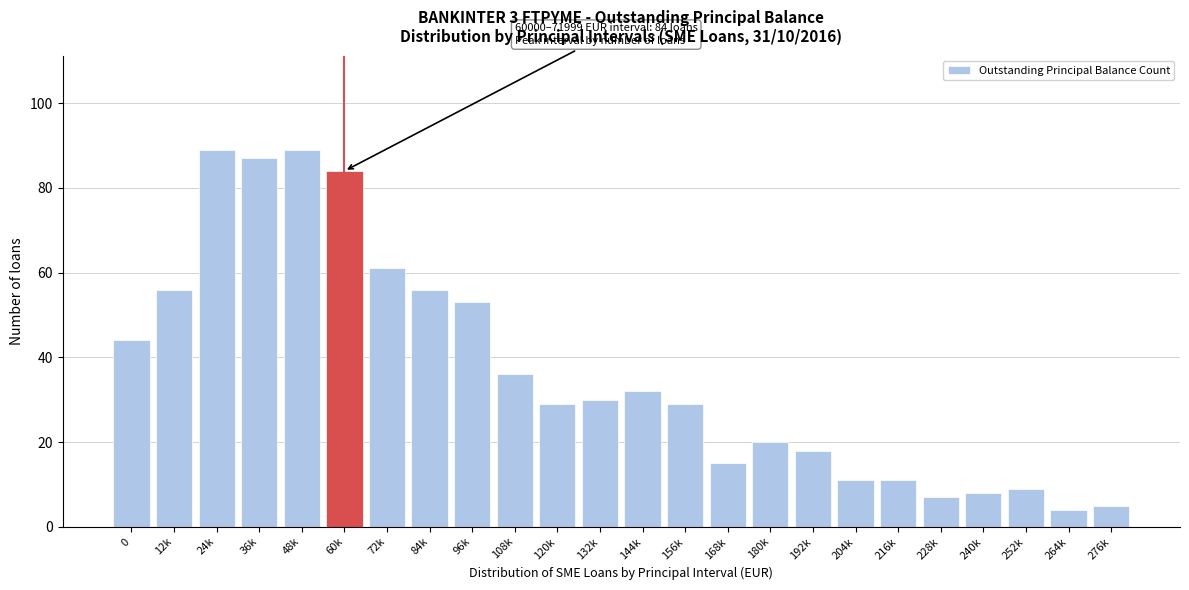

Reading left to right, extract all data points from this chart.

44	56	89	87	89	84	61	56	53	36	29	30	32	29	15	20	18	11	11	7	8	9	4	5